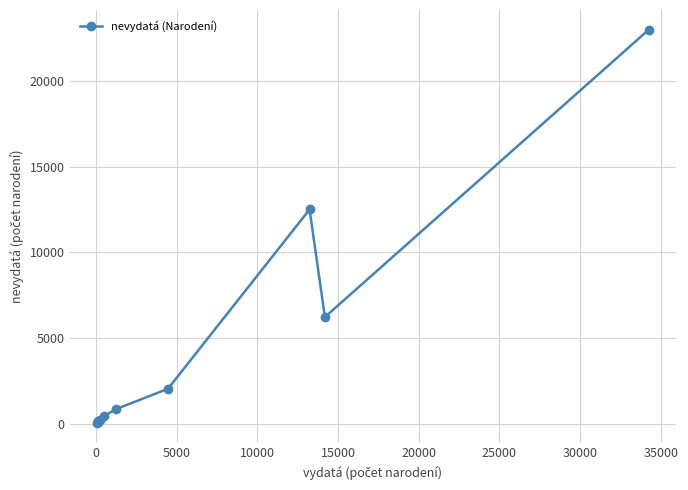

True or false: there are more than 1 points higher than both neighbors.

True